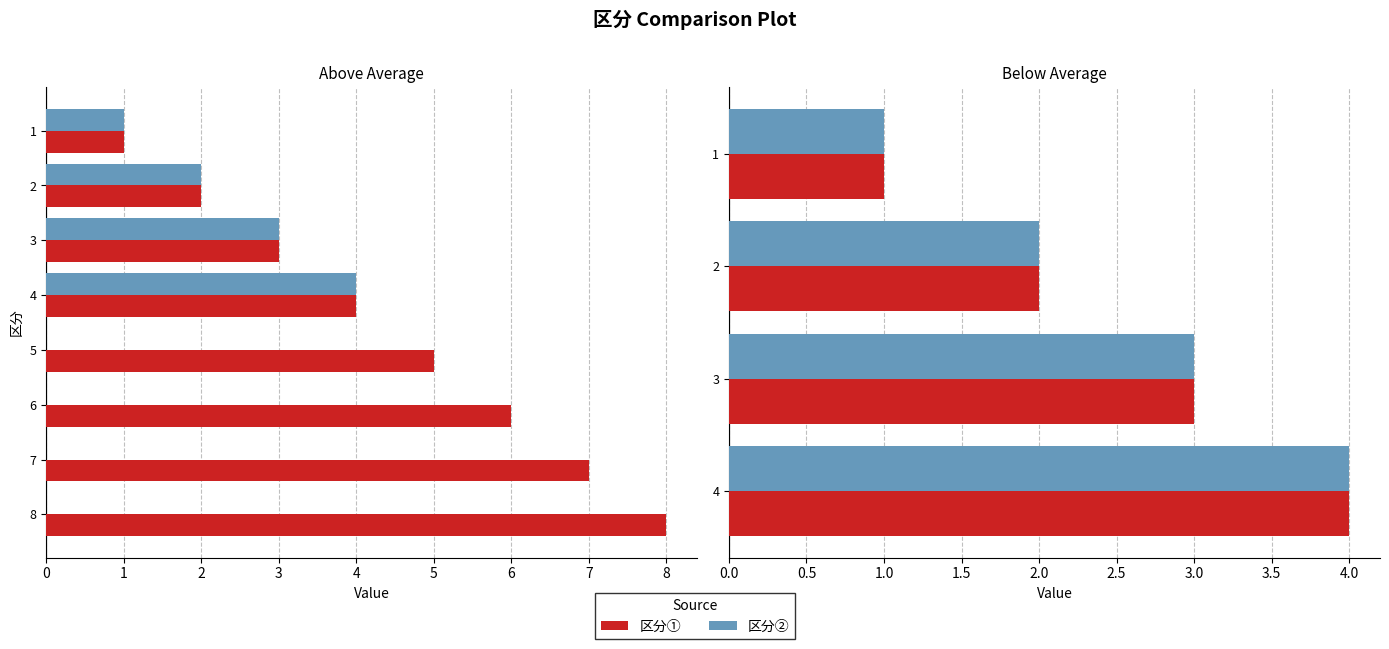

Is the value of 区分② at 2 greater than the value of 区分① at 2?

No